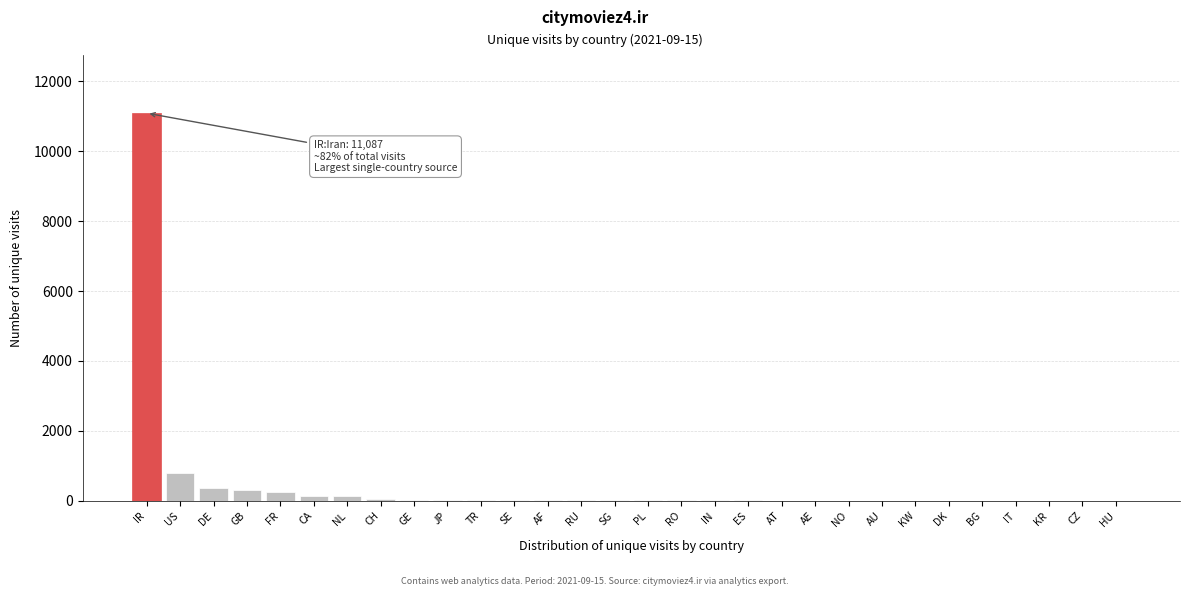

Where is the data nearest to the value 5546?

US